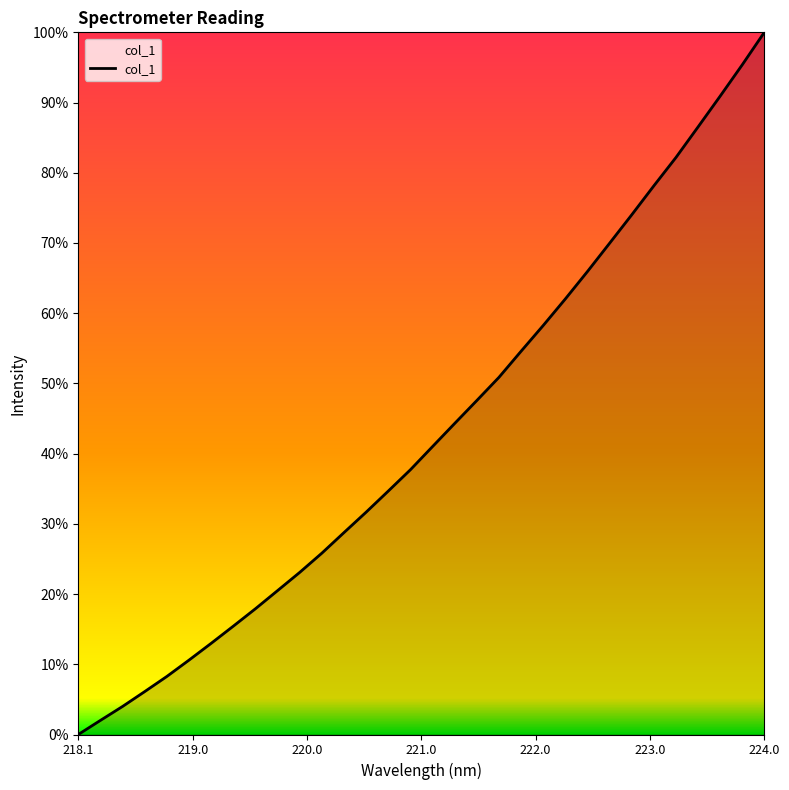

What is the greatest value displayed?

100.0